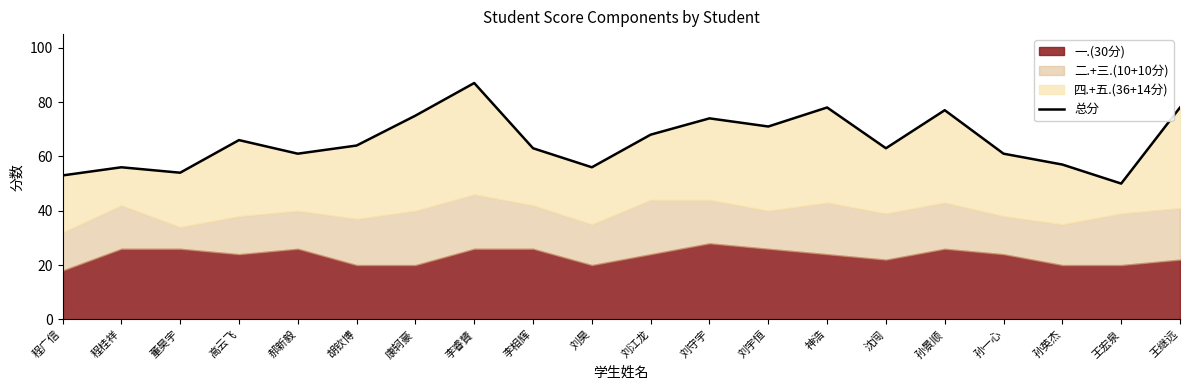

Rank the categories by value from highest to lowest.

李睿贇, 神浩, 王继远, 孙景顺, 康轲豪, 刘守宇, 刘宇恒, 刘江龙, 高云飞, 胡钦博, 李相辉, 沈闯, 郝新毅, 孙一心, 孙英杰, 程桂祥, 刘昊, 董昊宇, 程广信, 王宏泉